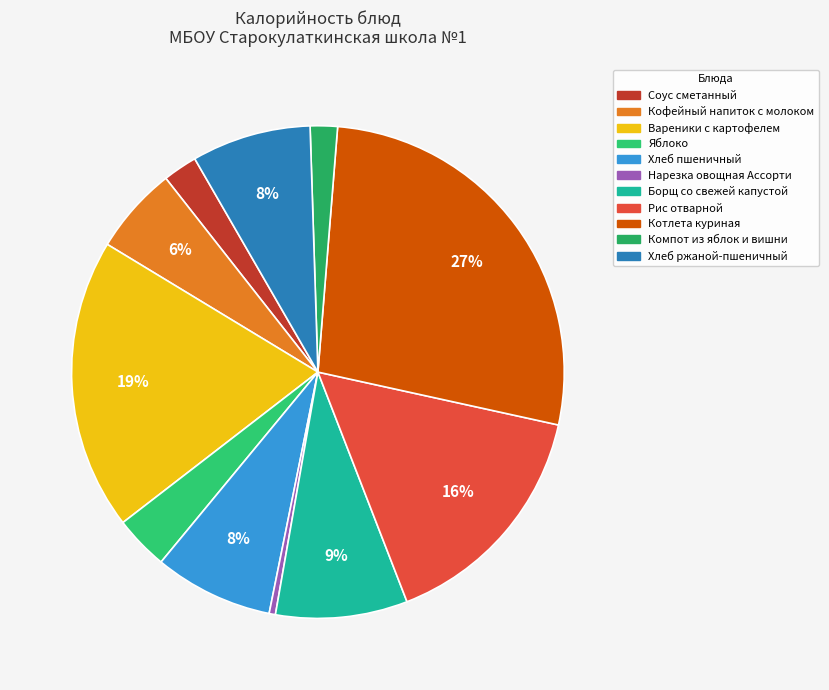

What is the largest slice in the pie chart?

Котлета куриная